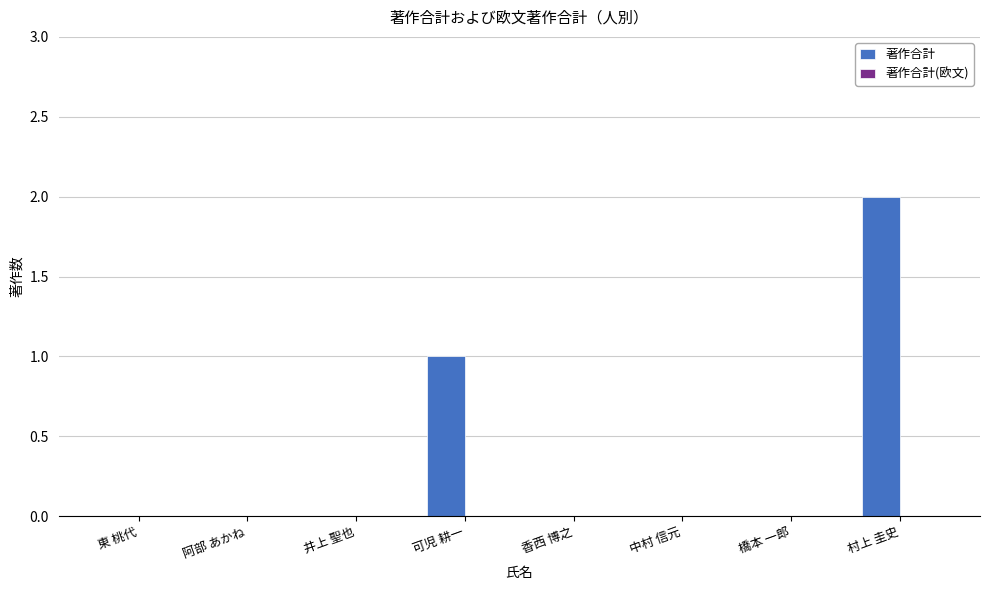

Is it true that the value at 村上 圭史 is 2?

True